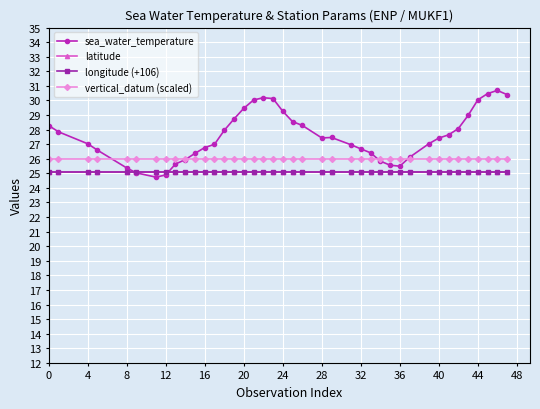

Which series has the widest spread of values?

sea_water_temperature